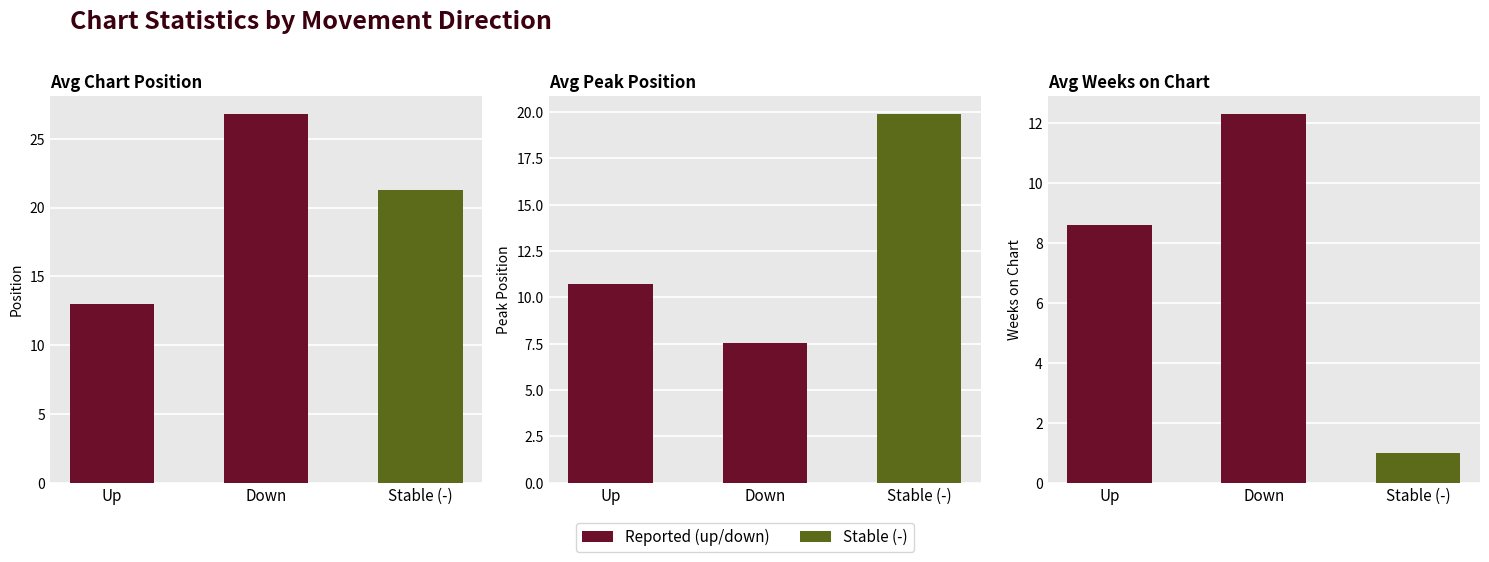

What is the difference between the maximum and minimum values?

11.3